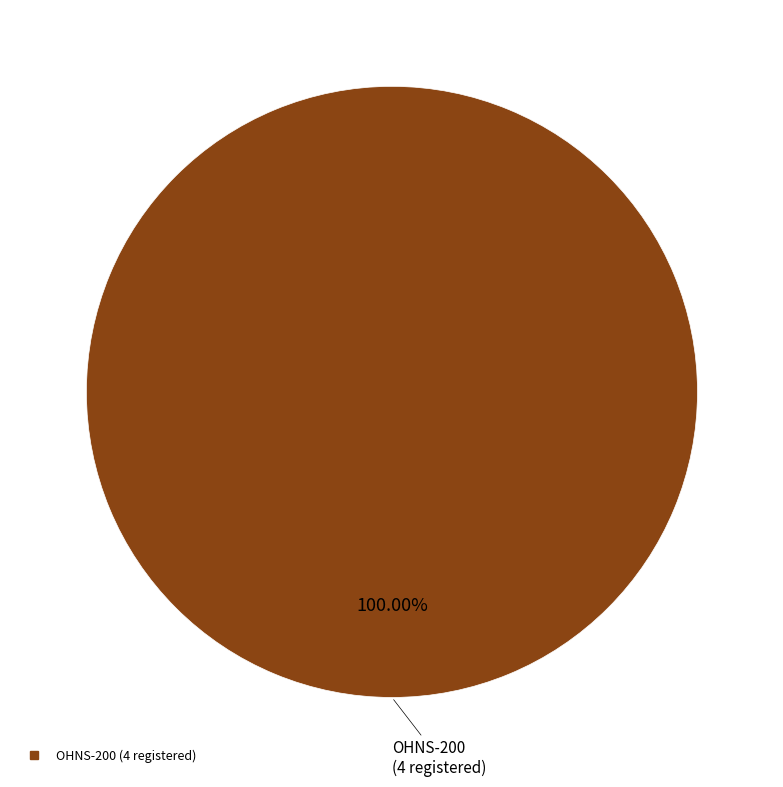

Does any single category account for the majority?

Yes